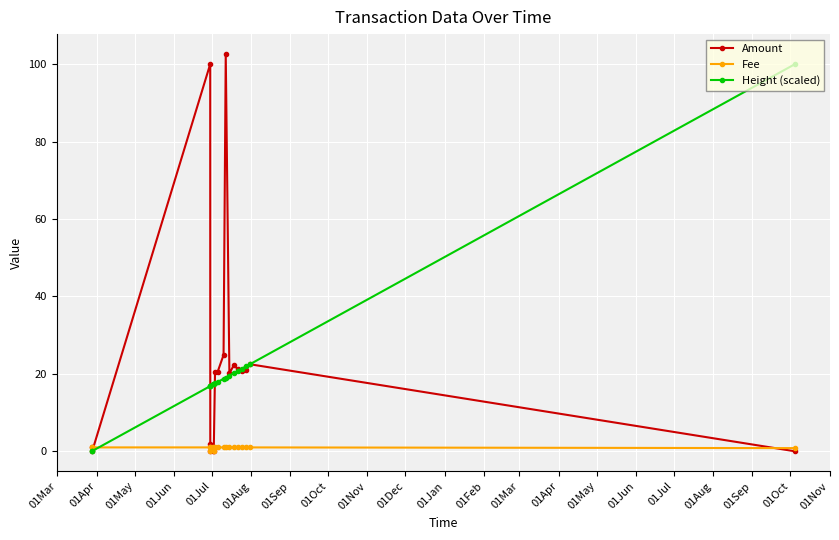

What is the value of the Height (scaled) point at the 8th from the left?

17.5